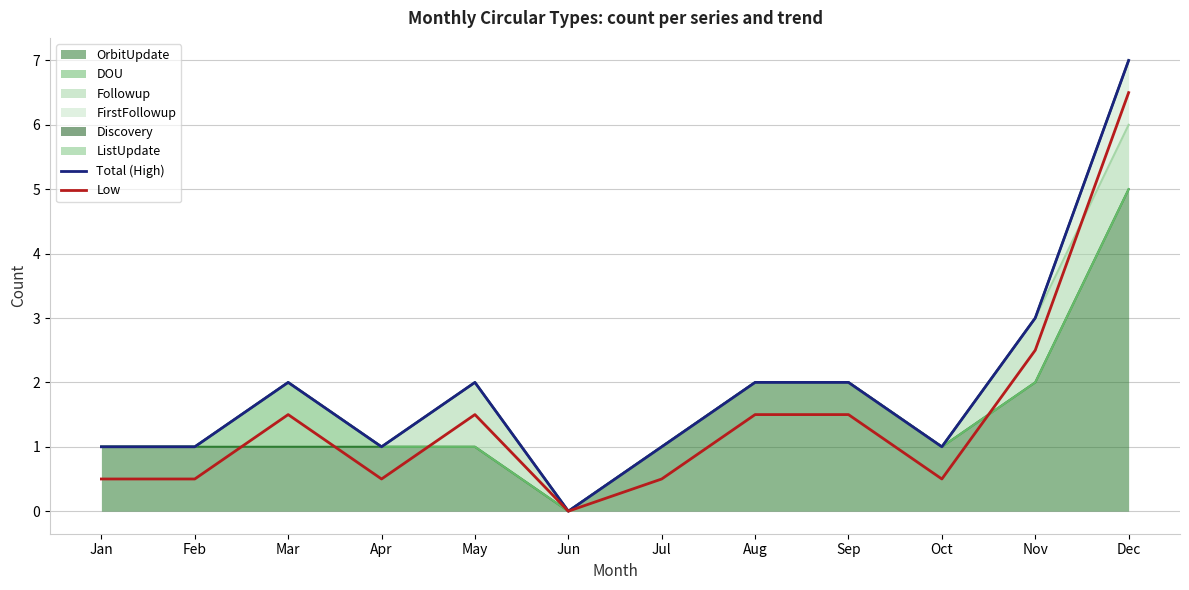

What is the difference between the highest and lowest values at Apr?

0.5